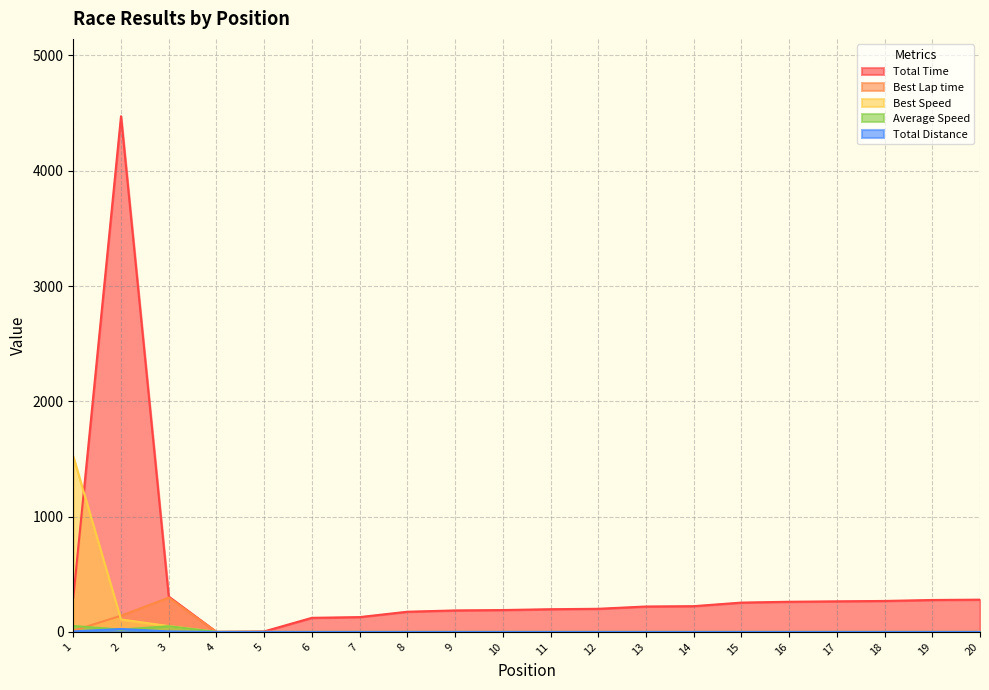

What value does the Average Speed series have at 3?

49.4